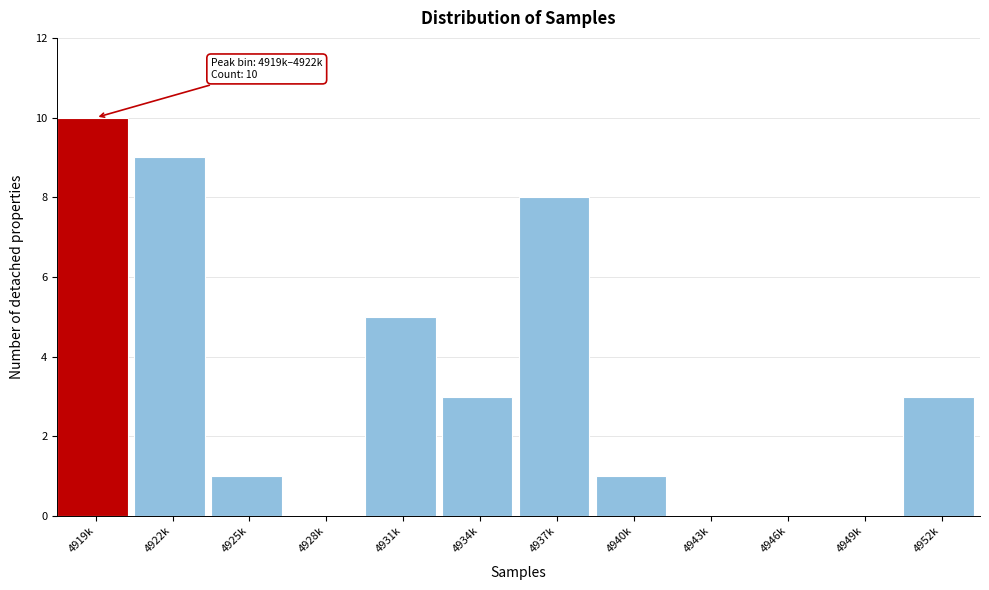

Reading left to right, extract all data points from this chart.

4919k=10	4922k=9	4925k=1	4928k=0	4931k=5	4934k=3	4937k=8	4940k=1	4943k=0	4946k=0	4949k=0	4952k=3